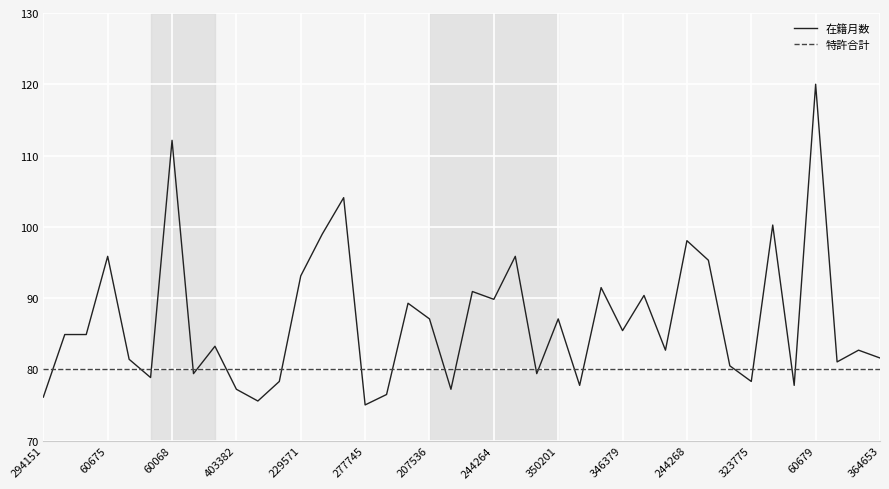

What is the highest value of the 特許合計 series?

80.0